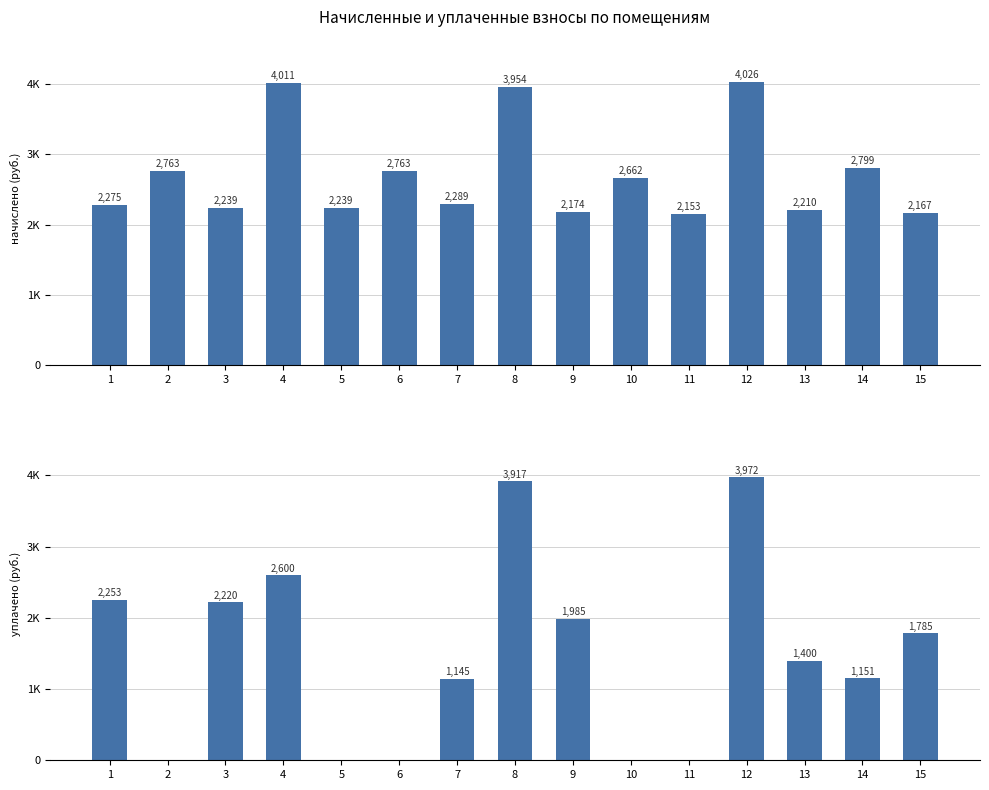

What is the total value across all series at 10?

2662.3